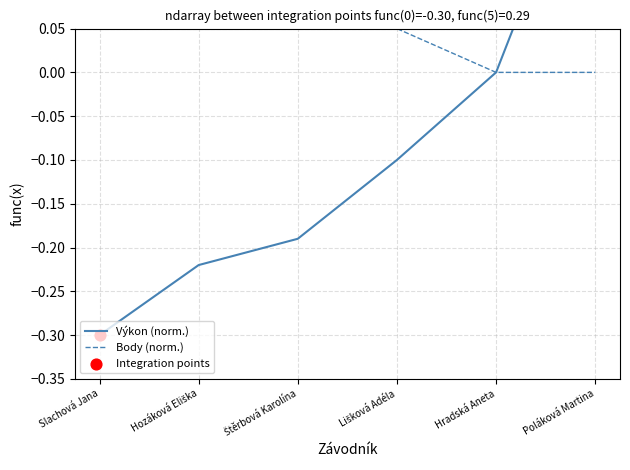

Which series reaches the minimum Y coordinate?

Výkon (norm.)